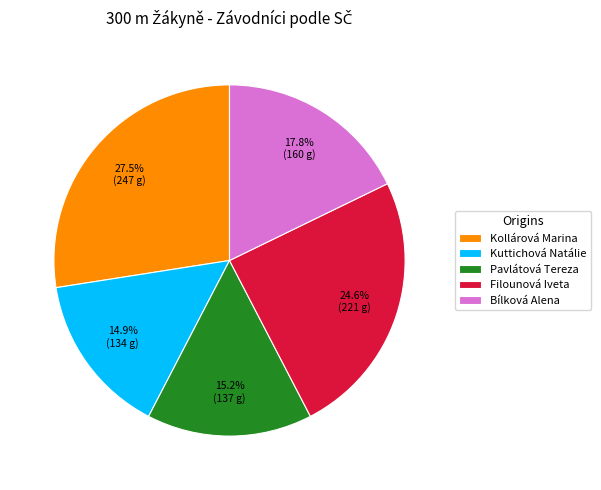

Is there a majority slice in this chart?

No